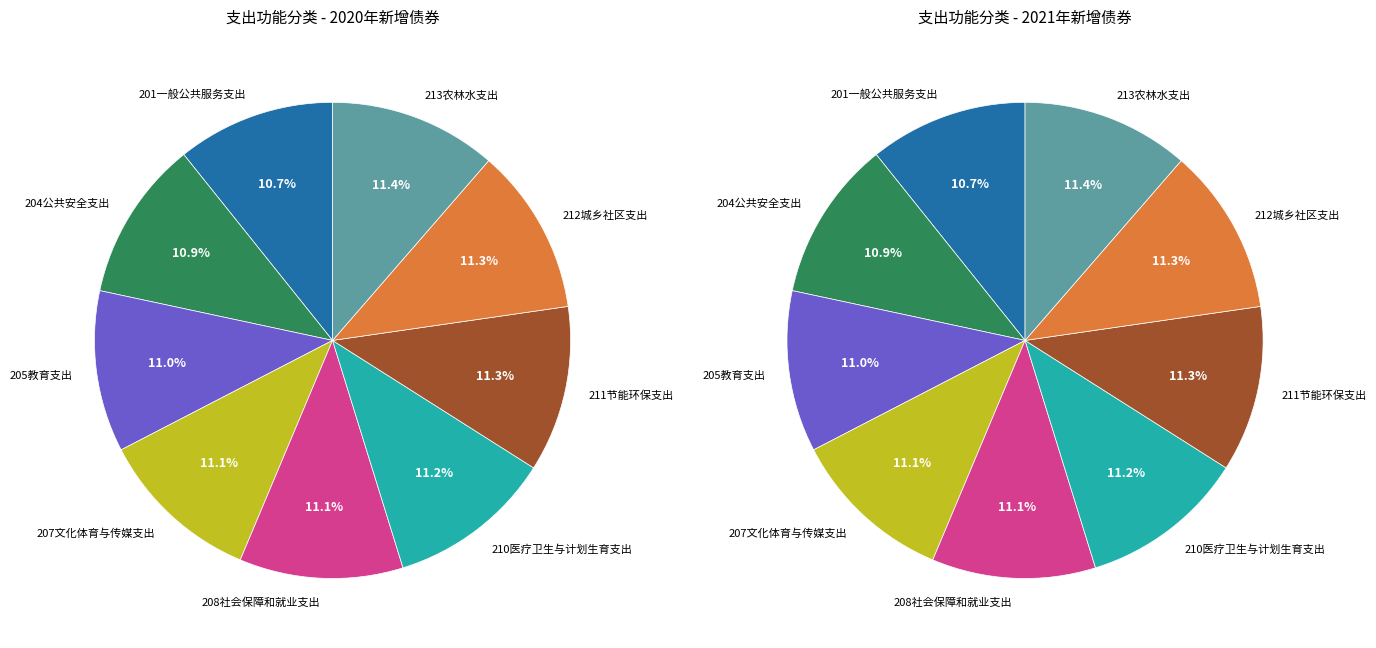

How many segments does this pie chart have?

9